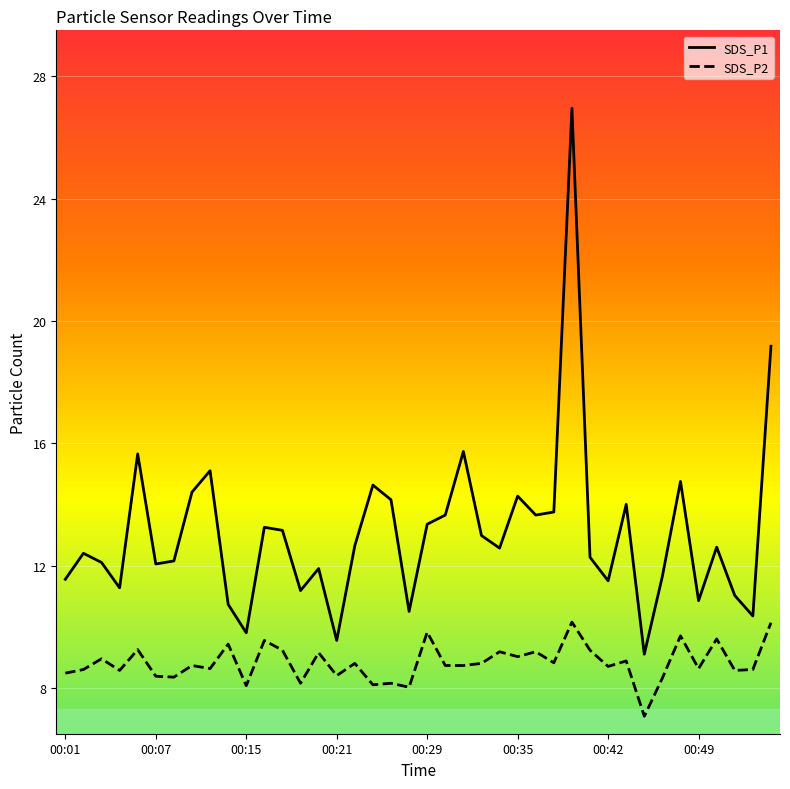

What is the smallest value displayed?

7.1